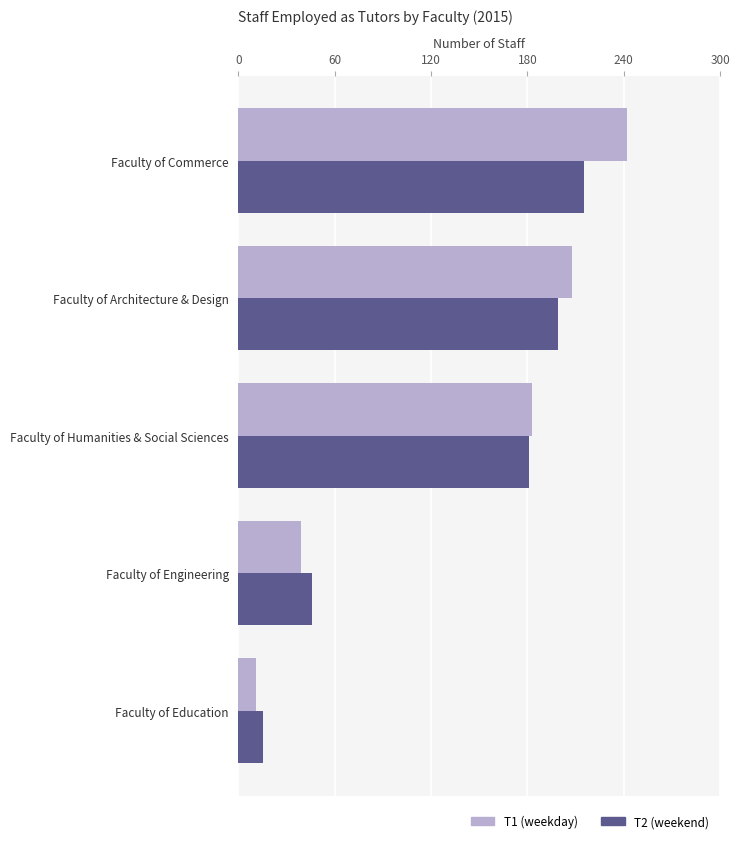

Rank the categories by T1 (weekday) value from lowest to highest.

Faculty of Education, Faculty of Engineering, Faculty of Humanities & Social Sciences, Faculty of Architecture & Design, Faculty of Commerce